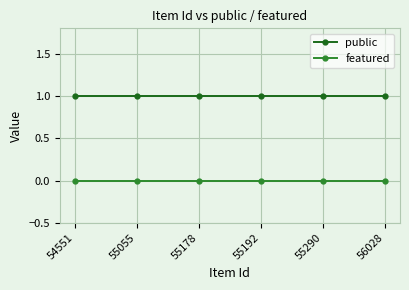

True or false: featured and public cross at least once.

False